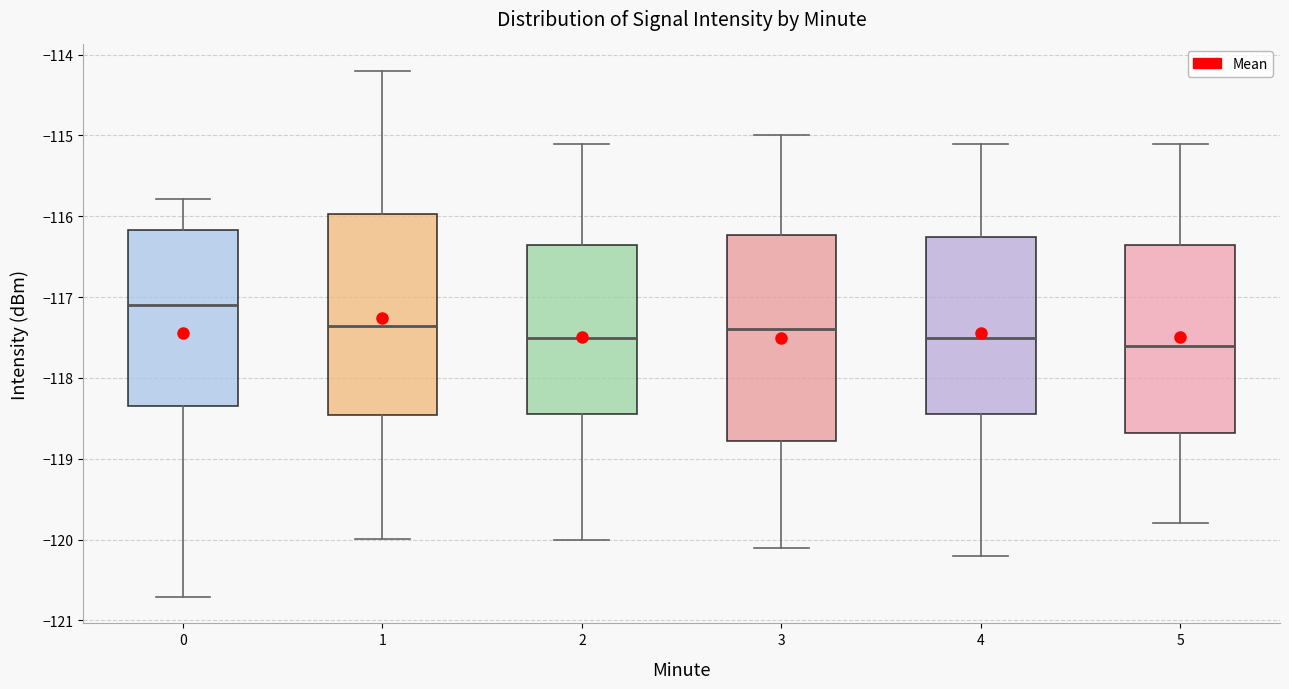

Where does the lower whisker of the box at x = 0 end on the y-axis? The values are not printed on the chart, so give them approximately, as read against the axis.

-120.7